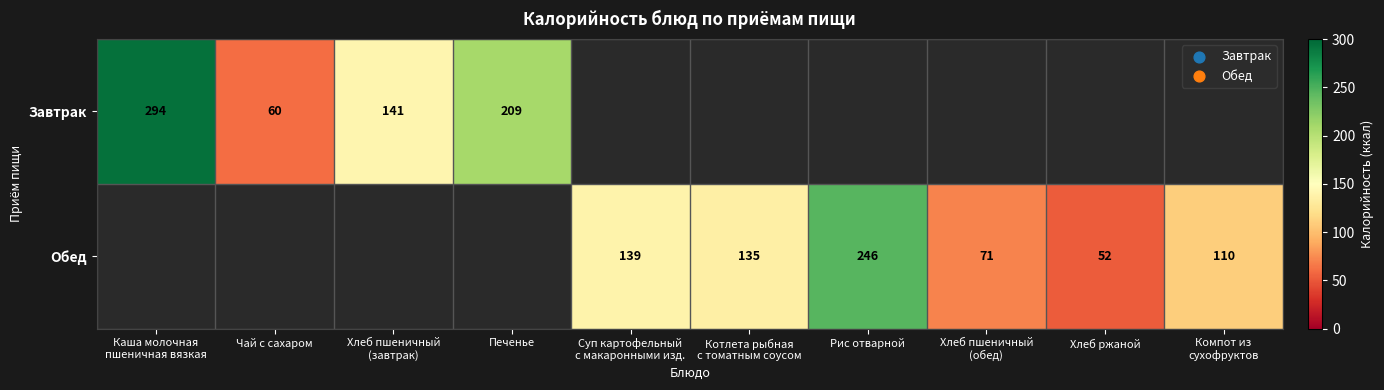

True or false: Обед has a value of 52 at Хлеб ржаной.

True